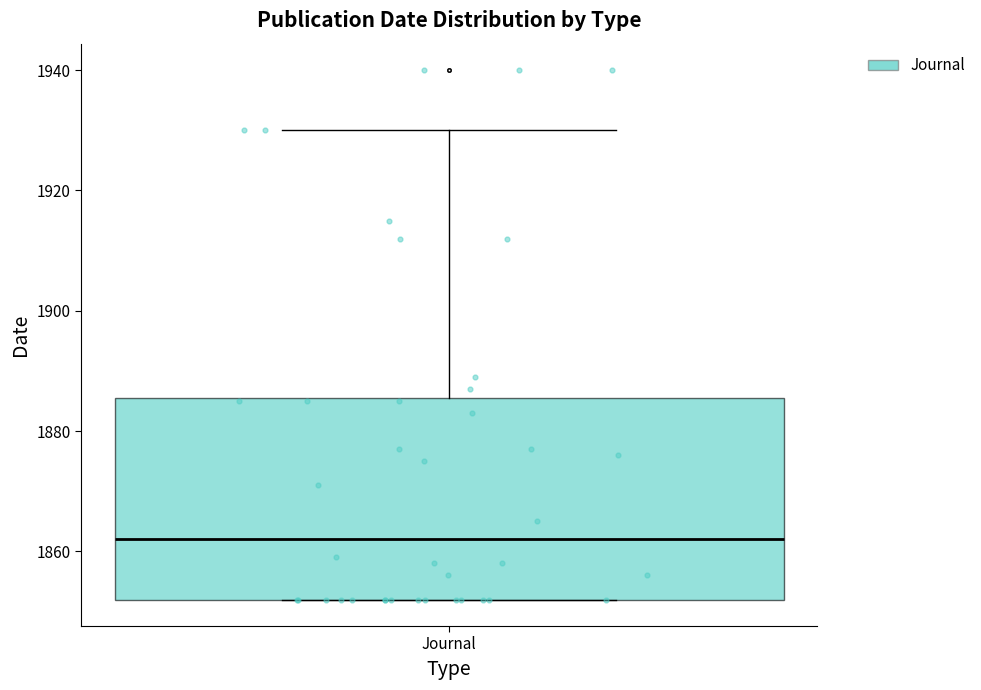

Transcribe this box plot: give where the median line is, the range the box spans, and where the two whiskers end, as read against the y-axis. The values are not printed on the chart, so give them approximately, as read against the axis.

median 1862, box 1852 to 1886, whiskers 1852 to 1930